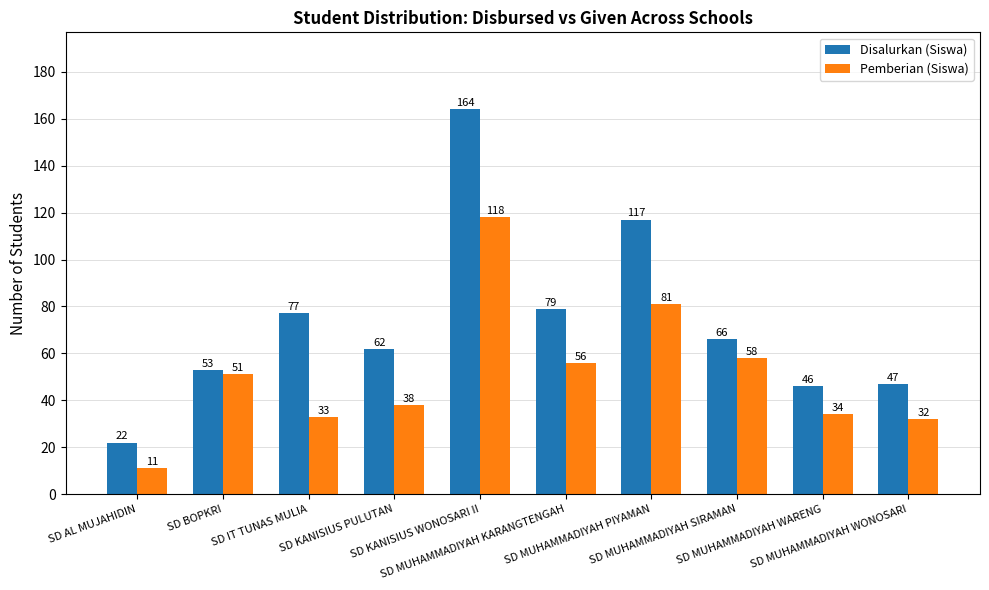

What position from the left is SD KANISIUS PULUTAN?

4